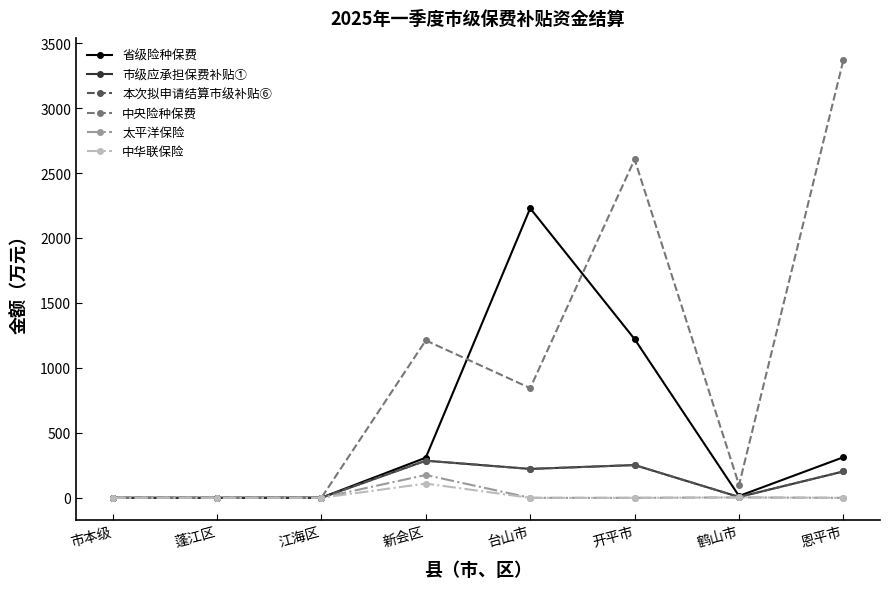

Is this an area chart (filled region under the line)?

No